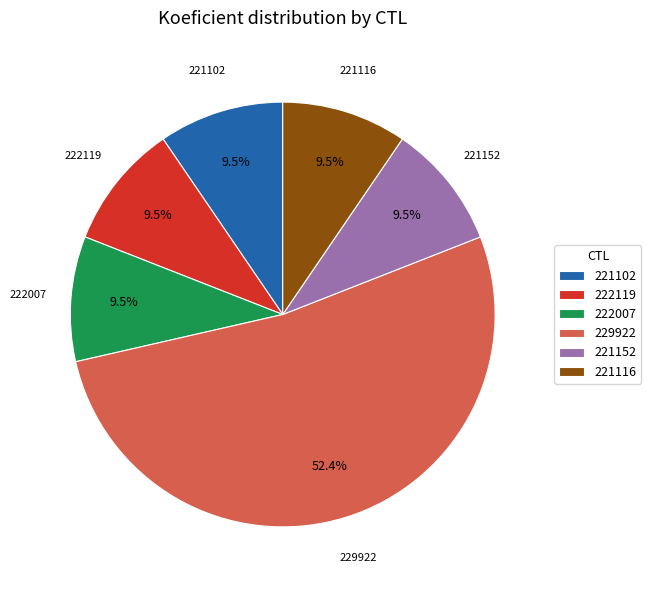

True or false: 222007 accounts for 4% of the total.

False